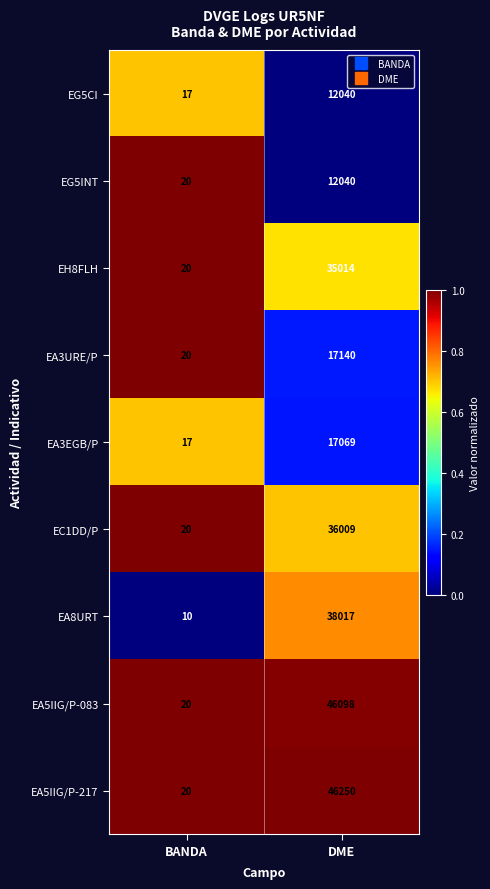

Which series has the widest spread of values?

EA5IIG/P-217